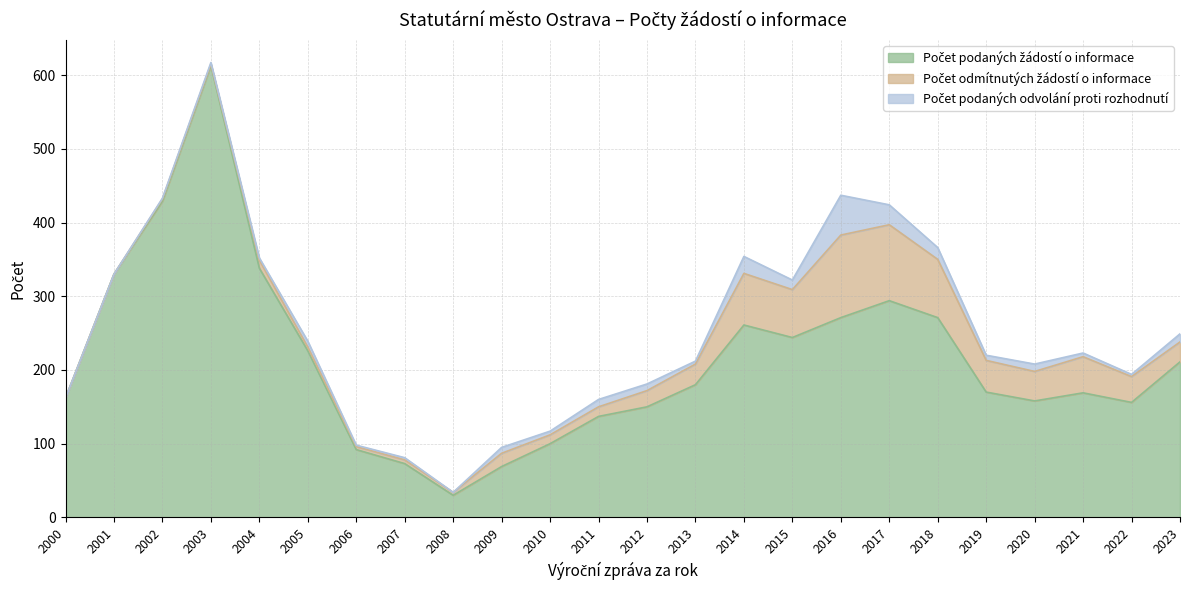

Is the value of Počet podaných odvolání proti rozhodnutí at 2005 greater than the value of Počet odmítnutých žádostí o informace at 2018?

No